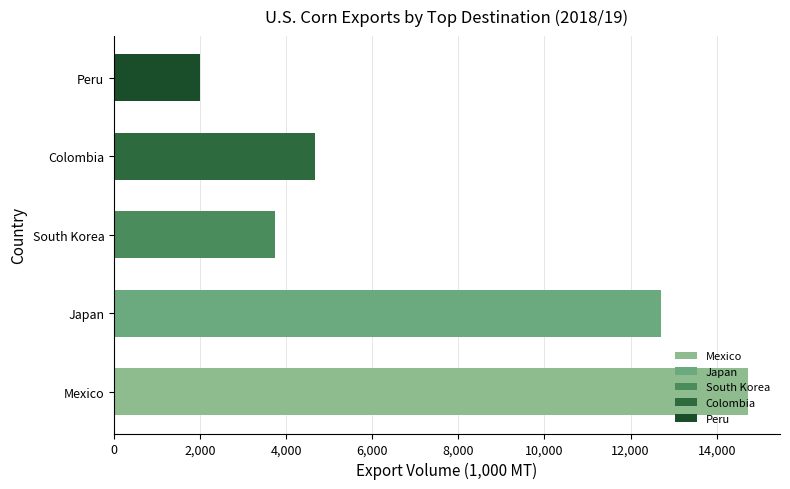

Are the bars grouped side by side (vs. stacked)?

No